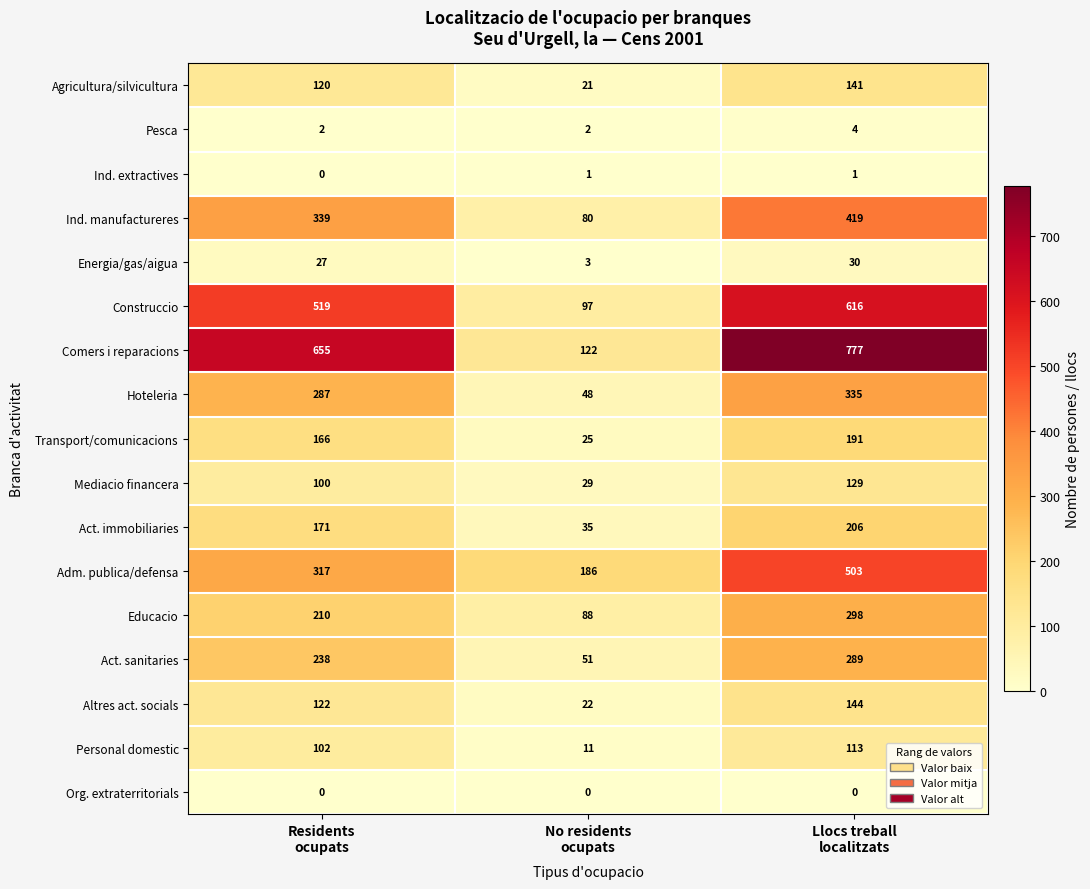

Which series changed the most between Residents
ocupats and No residents
ocupats?

Comers i reparacions